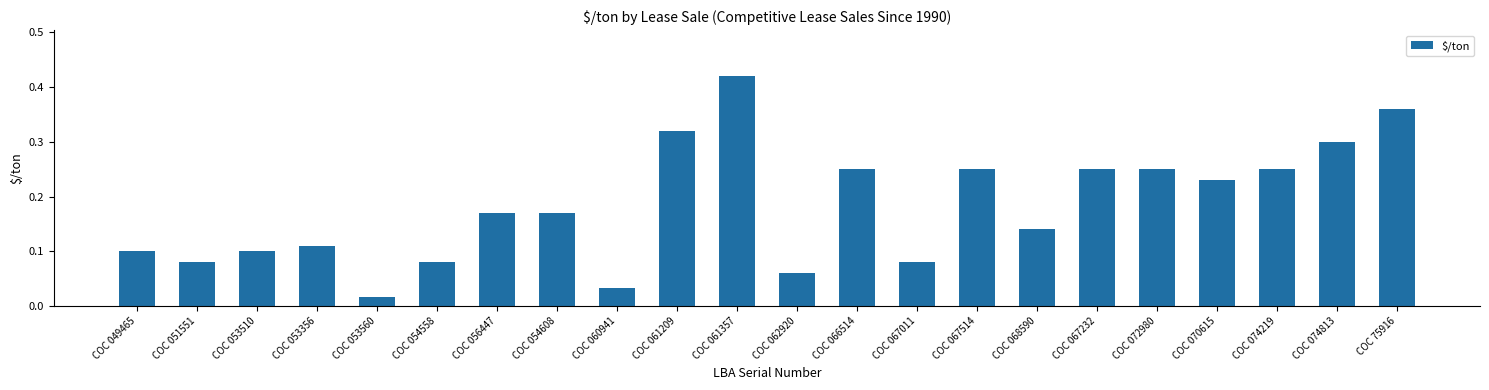

What is the label of the 11th bar from the right?

COC 062920